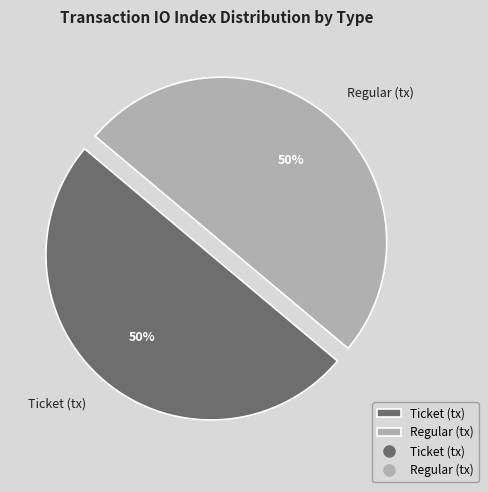

To the nearest percent, what is the average slice percentage?

50%